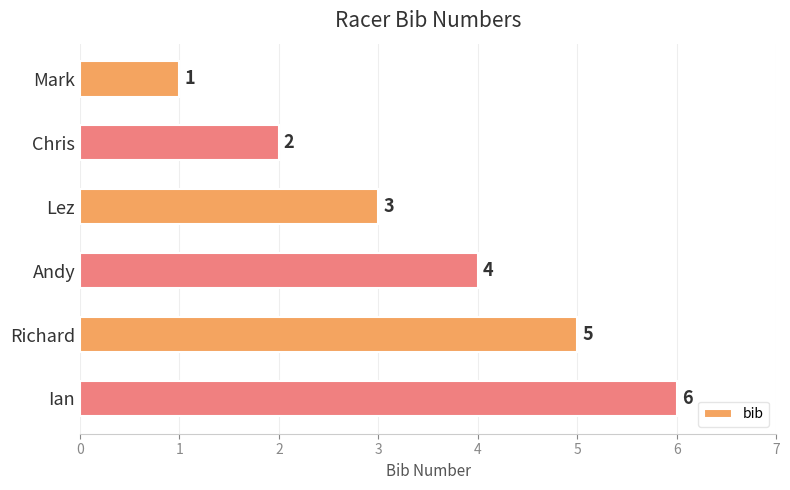

Which category has the highest value across all series?

Ian